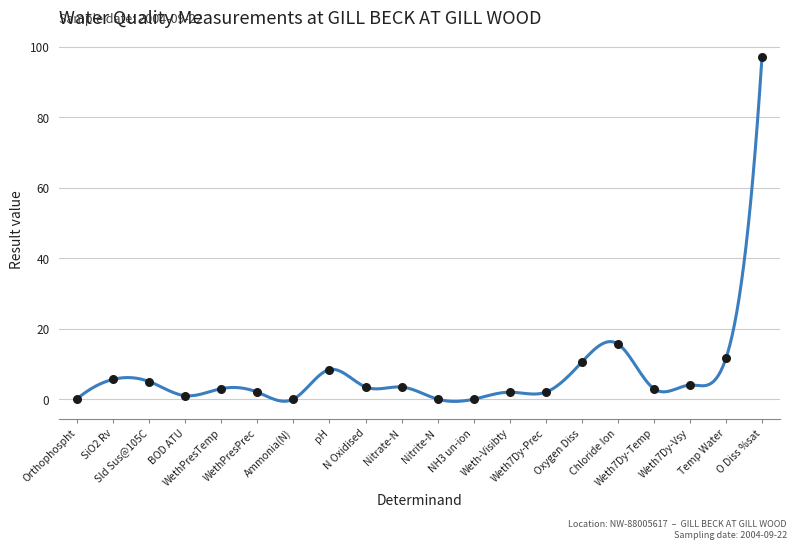

What Y value in the scatter plot is closest to 48?

15.7